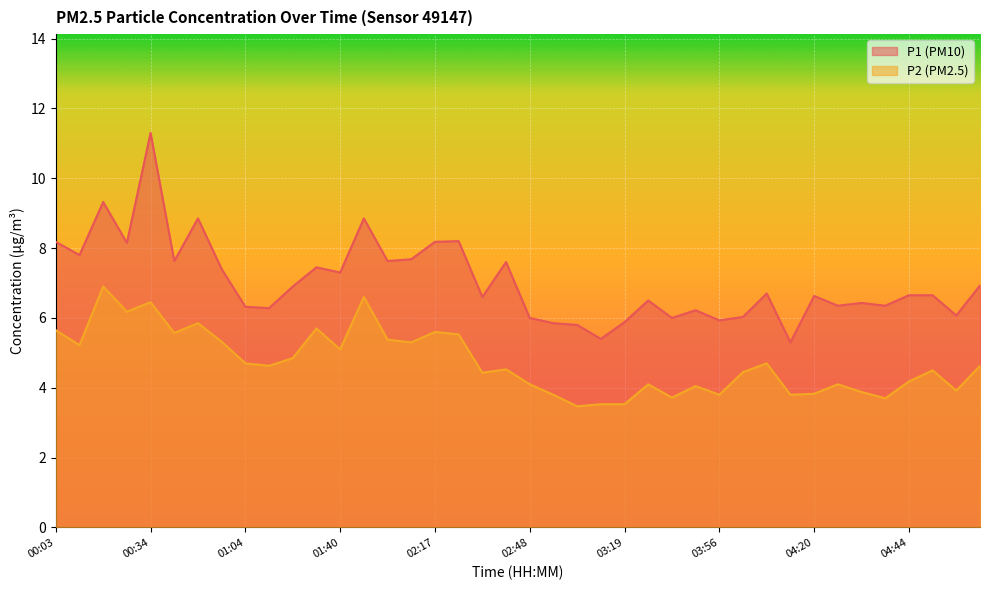

True or false: P2 has a value of 4.1 at 04:26.

True